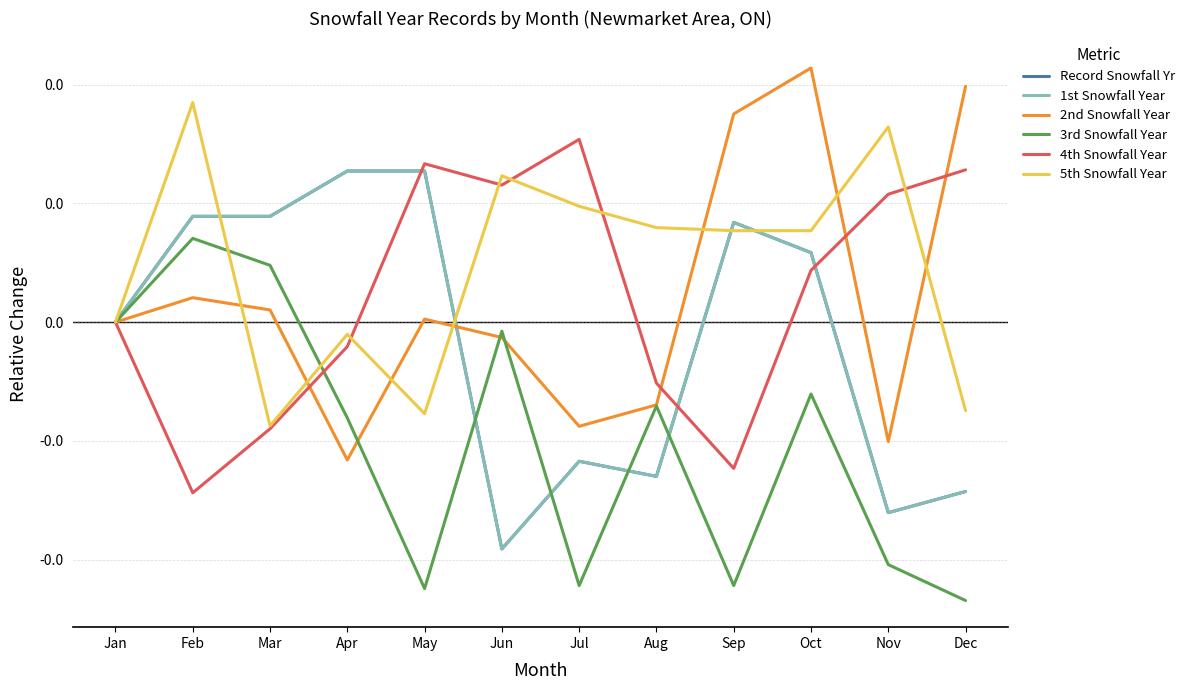

What is the difference between the highest and lowest values at Jul?

0.1